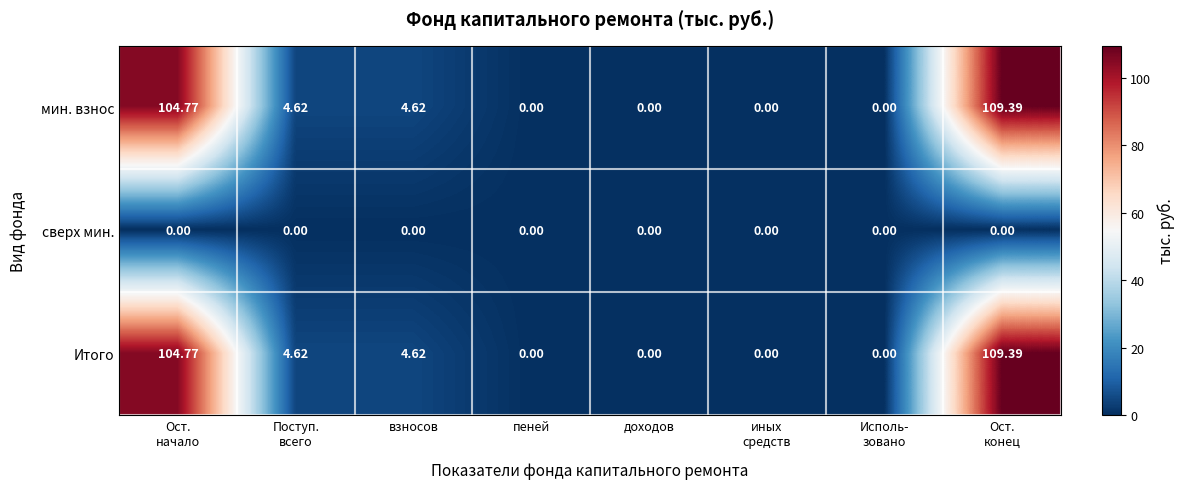

How many values in the Итого series exceed 4?

4